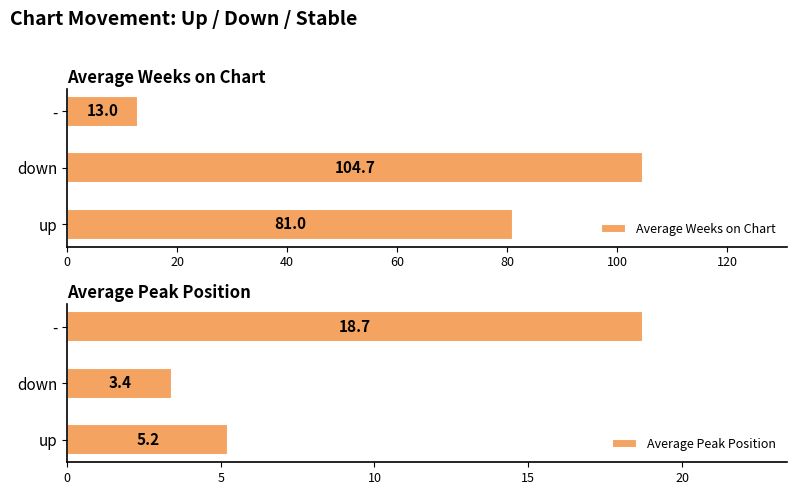

The value of Average Weeks on Chart at 40 is 5.0. True or false?

False